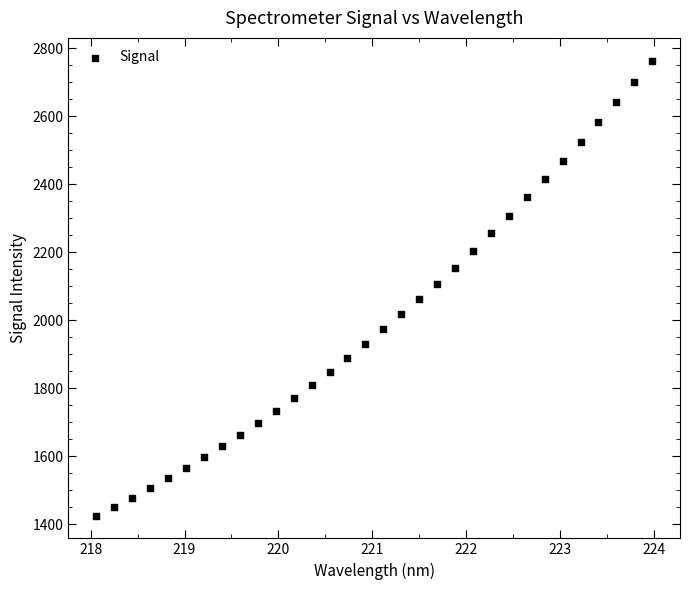

What is the range of Y values (max minus min)?

1338.5